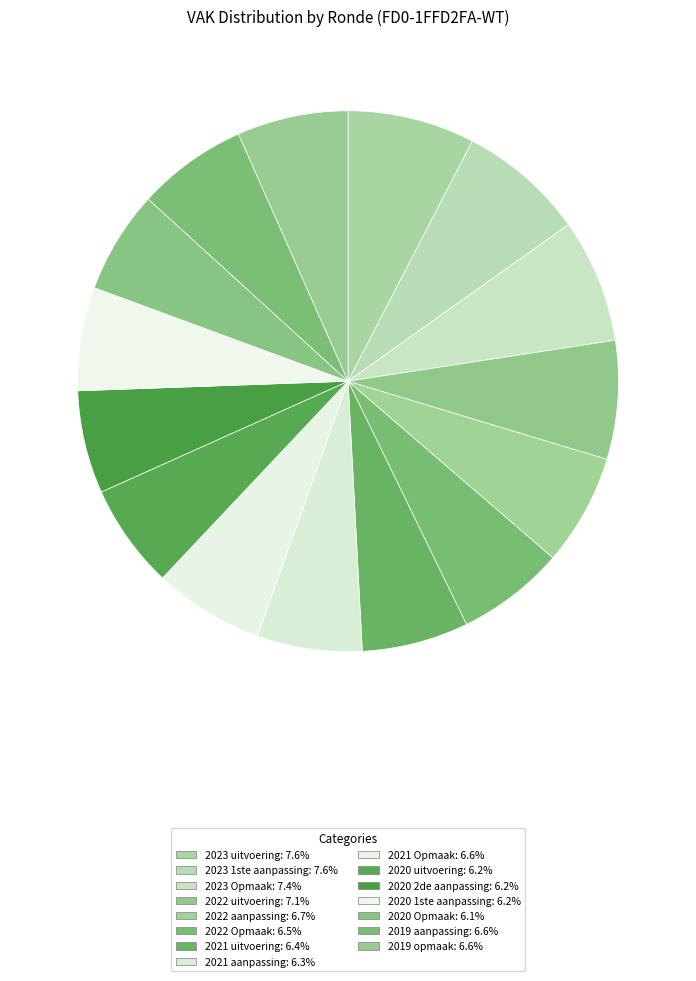

Rank the categories by value from lowest to highest.

2020 Opmaak, 2020 2de aanpassing, 2020 1ste aanpassing, 2020 uitvoering, 2021 aanpassing, 2021 uitvoering, 2022 Opmaak, 2019 aanpassing, 2021 Opmaak, 2019 opmaak, 2022 aanpassing, 2022 uitvoering, 2023 Opmaak, 2023 1ste aanpassing, 2023 uitvoering